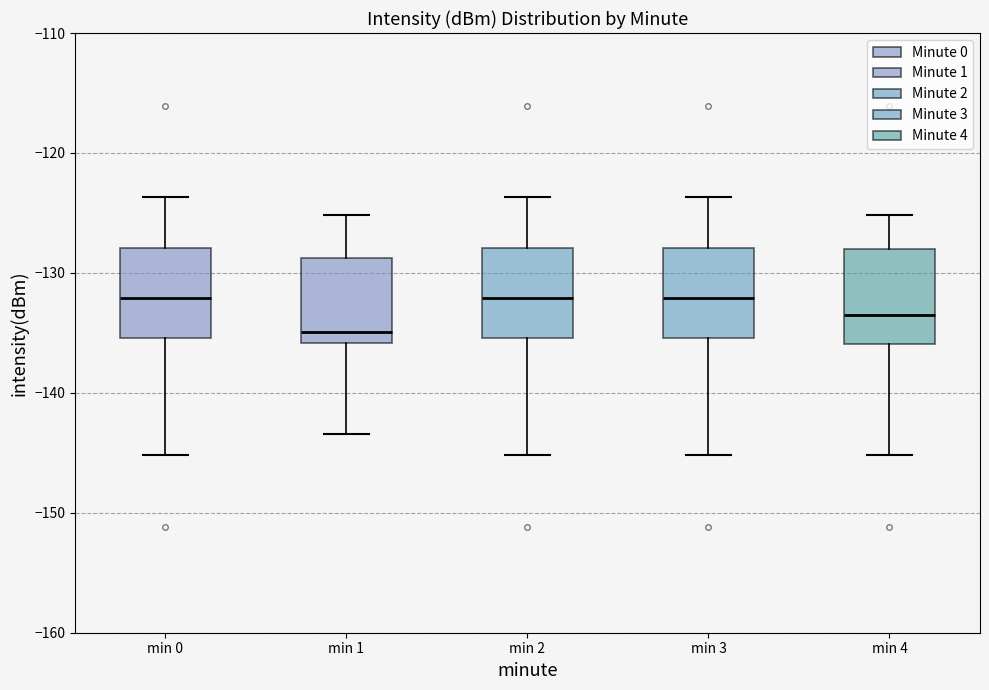

Where does the upper whisker of the box for min 0 end on the y-axis? The values are not printed on the chart, so give them approximately, as read against the axis.

-124